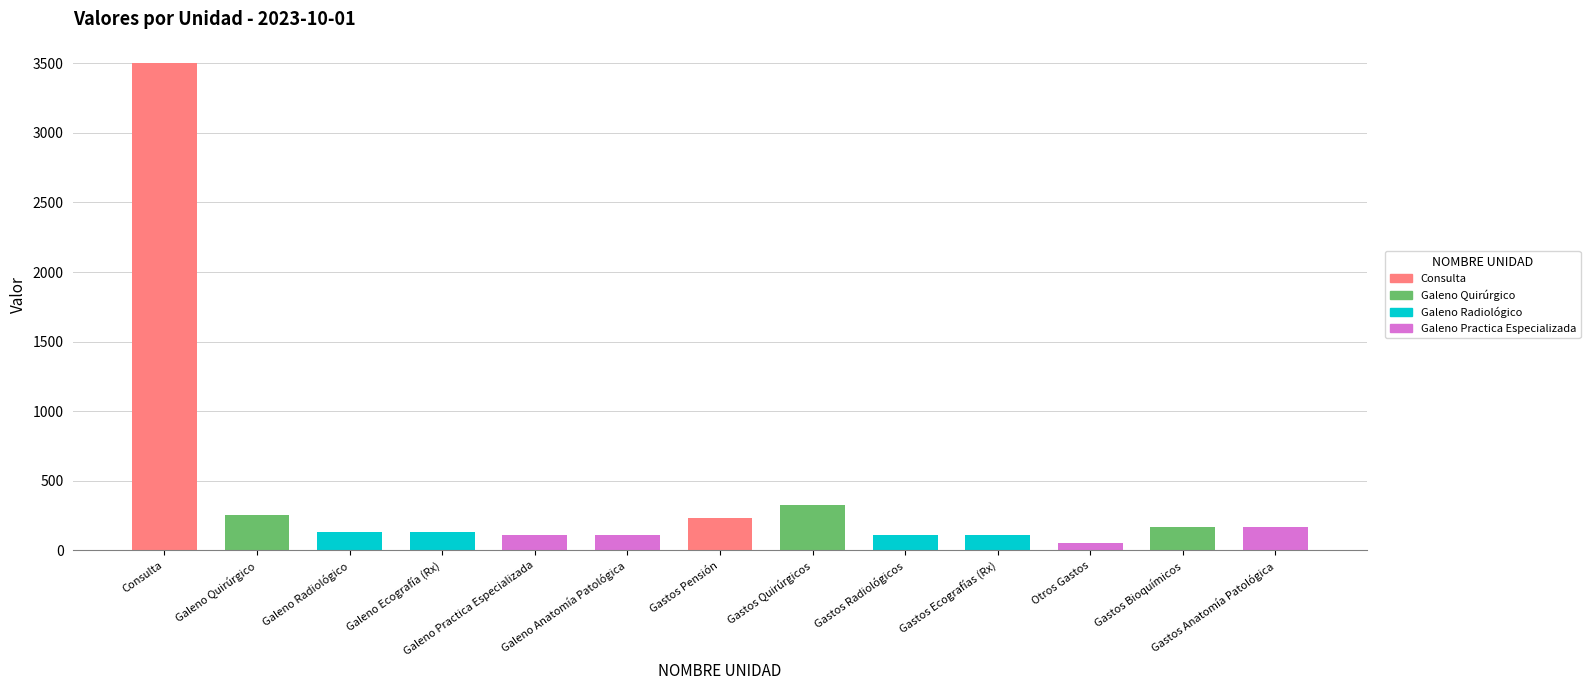

What is the ratio of the value at Galeno Ecografía (Rx) to the value at Galeno Radiológico?

1.0